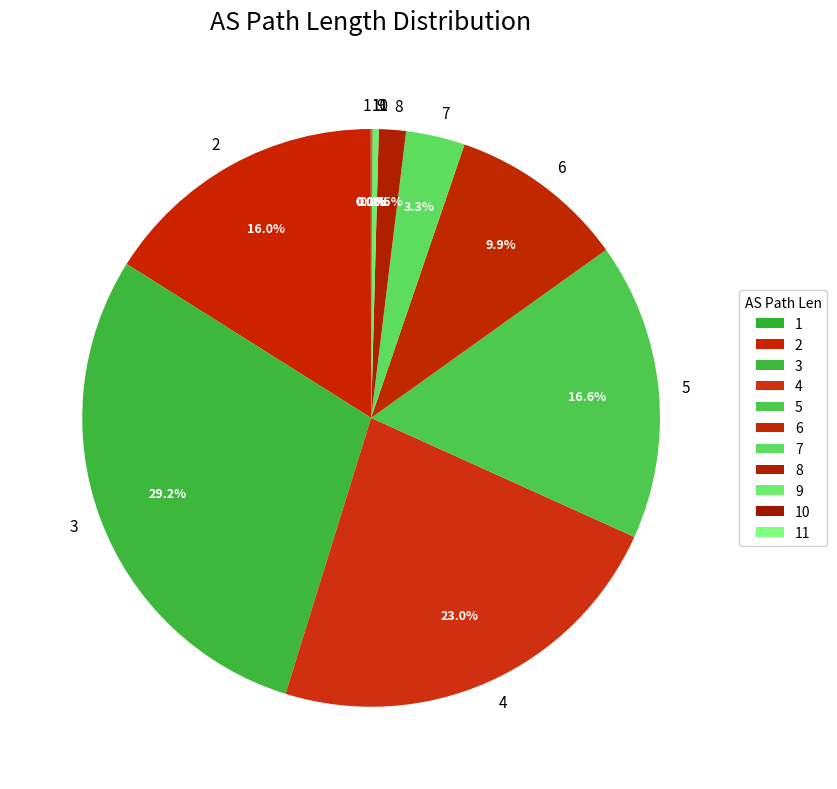

Does any single category account for the majority?

No